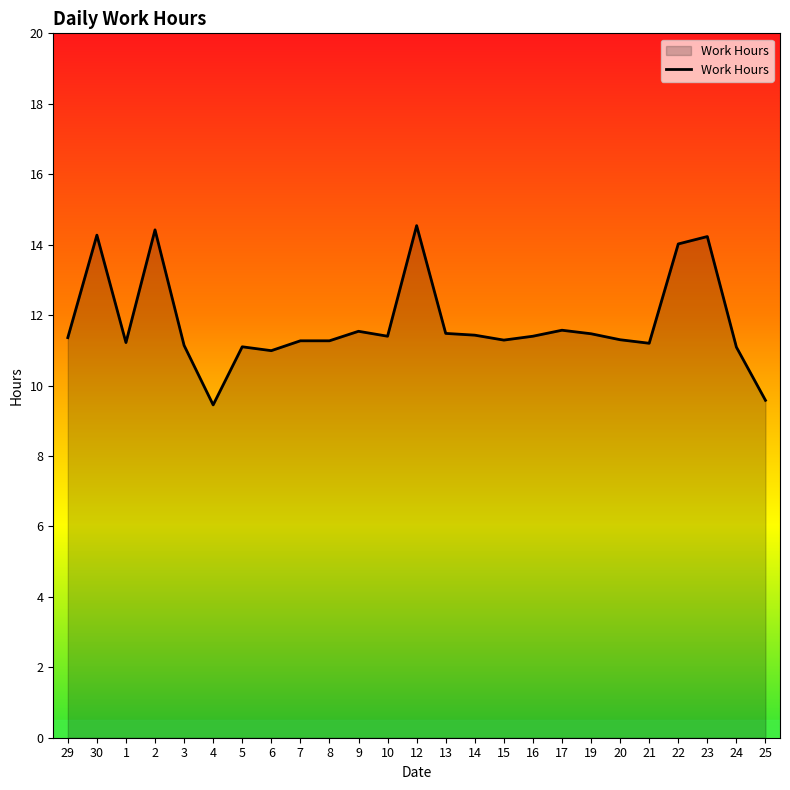

What is the ratio of the value at 22 to the value at 16?

1.2